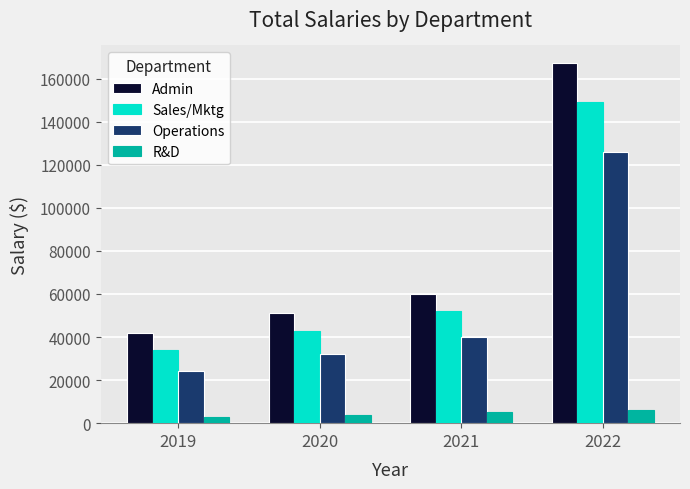

Reading left to right, extract all data points from this chart.

Admin: 42000	51000	60000	167000
Sales/Mktg: 34000	43000	52000	149000
Operations: 24000	32000	40000	126000
R&D: 3000	4000	5000	6000